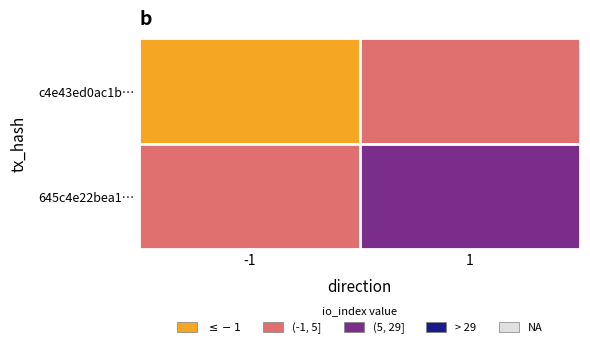

The 645c4e22bea1c9fb398c6c4aa4f13a8c7b83fdb series shows 20 at 1. True or false?

False